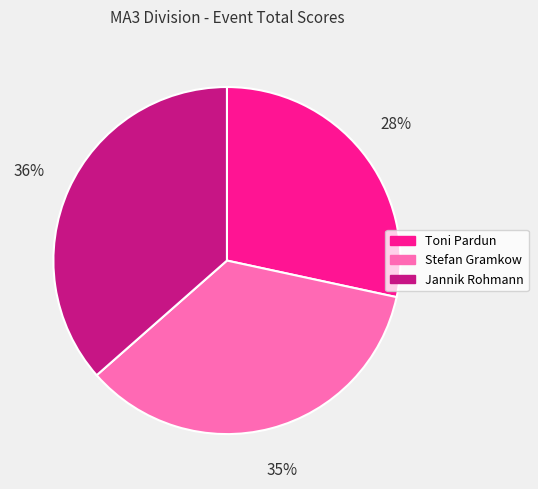

True or false: Jannik Rohmann accounts for 31% of the total.

False